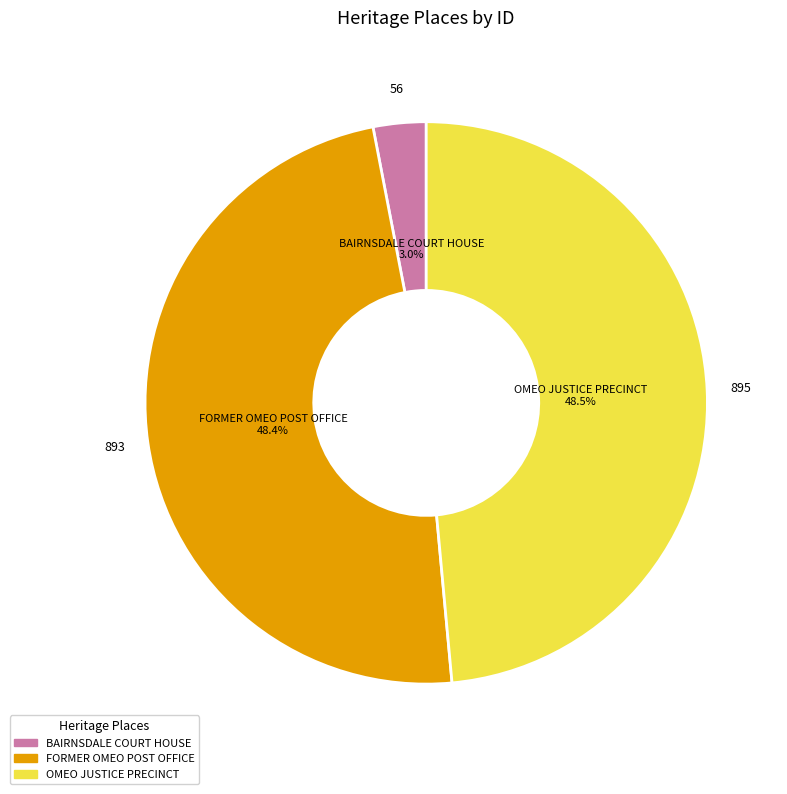

What portion of the pie excludes OMEO JUSTICE PRECINCT?

51.5%